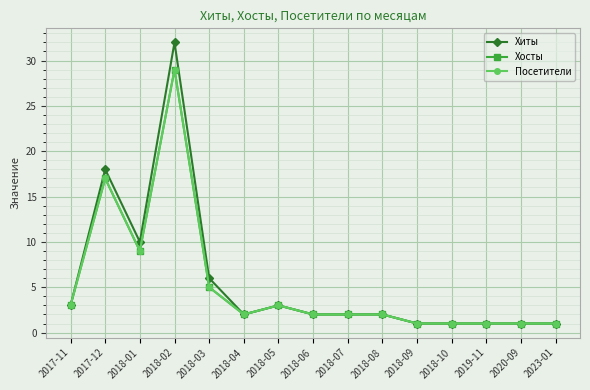

What is the label of the 11th point from the right?

2018-03